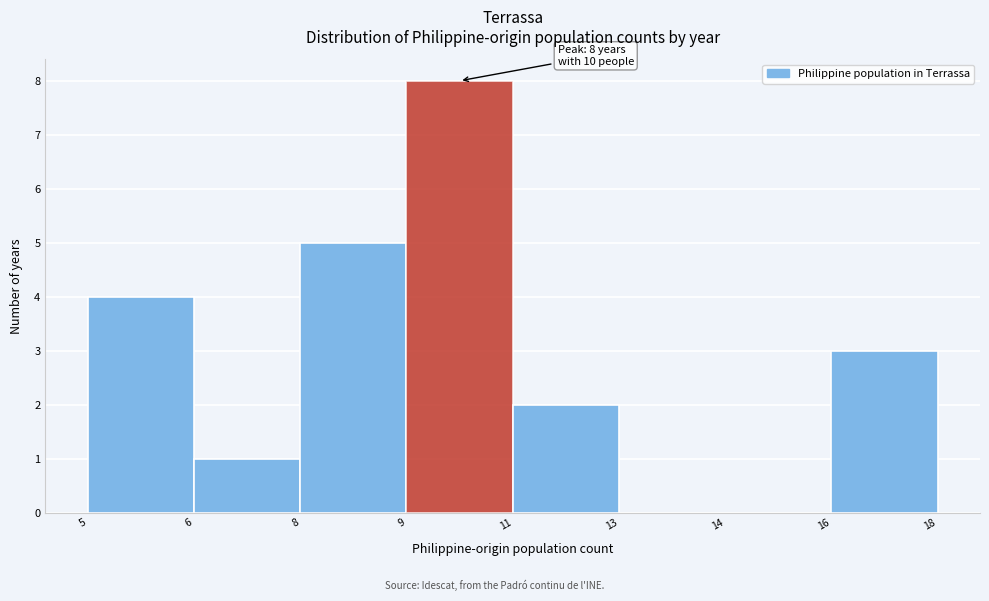

Reading right to left, list all the values displayed in this chart.

16=3	14=0	13=0	11=2	9=8	8=5	6=1	5=4